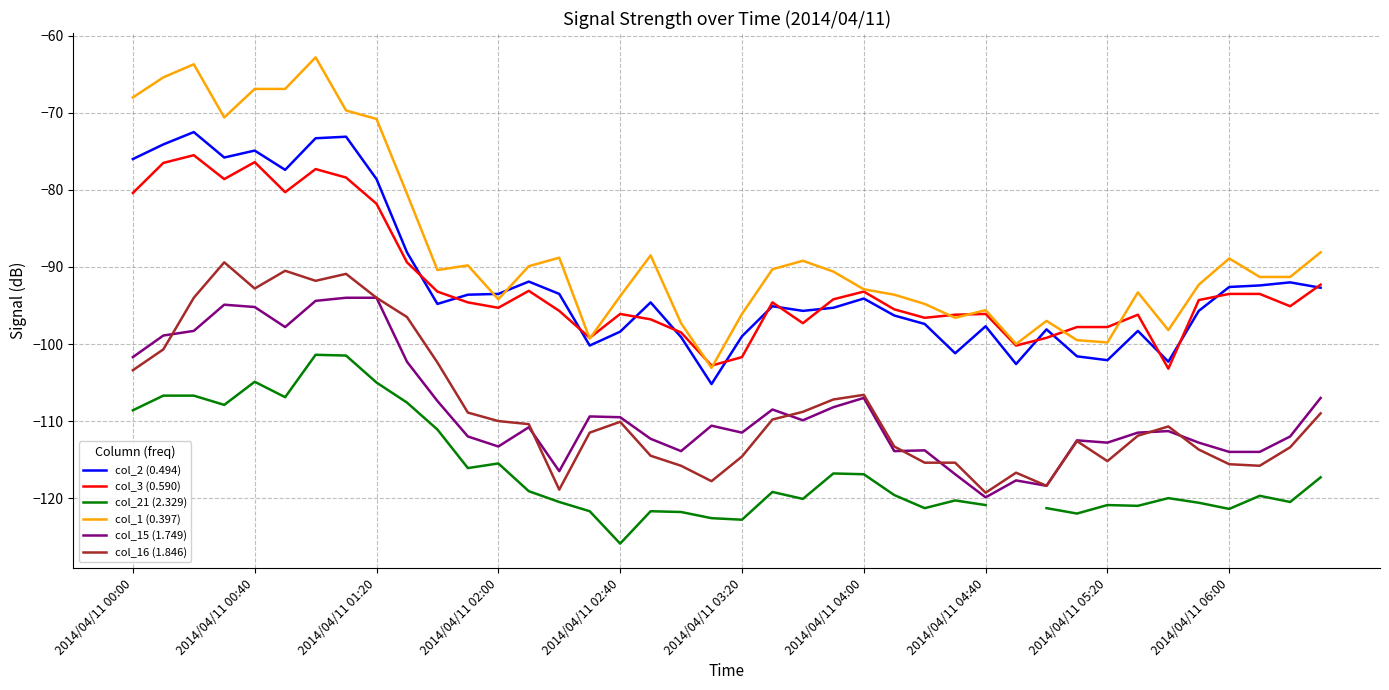

How many distinct data groups are displayed?

6